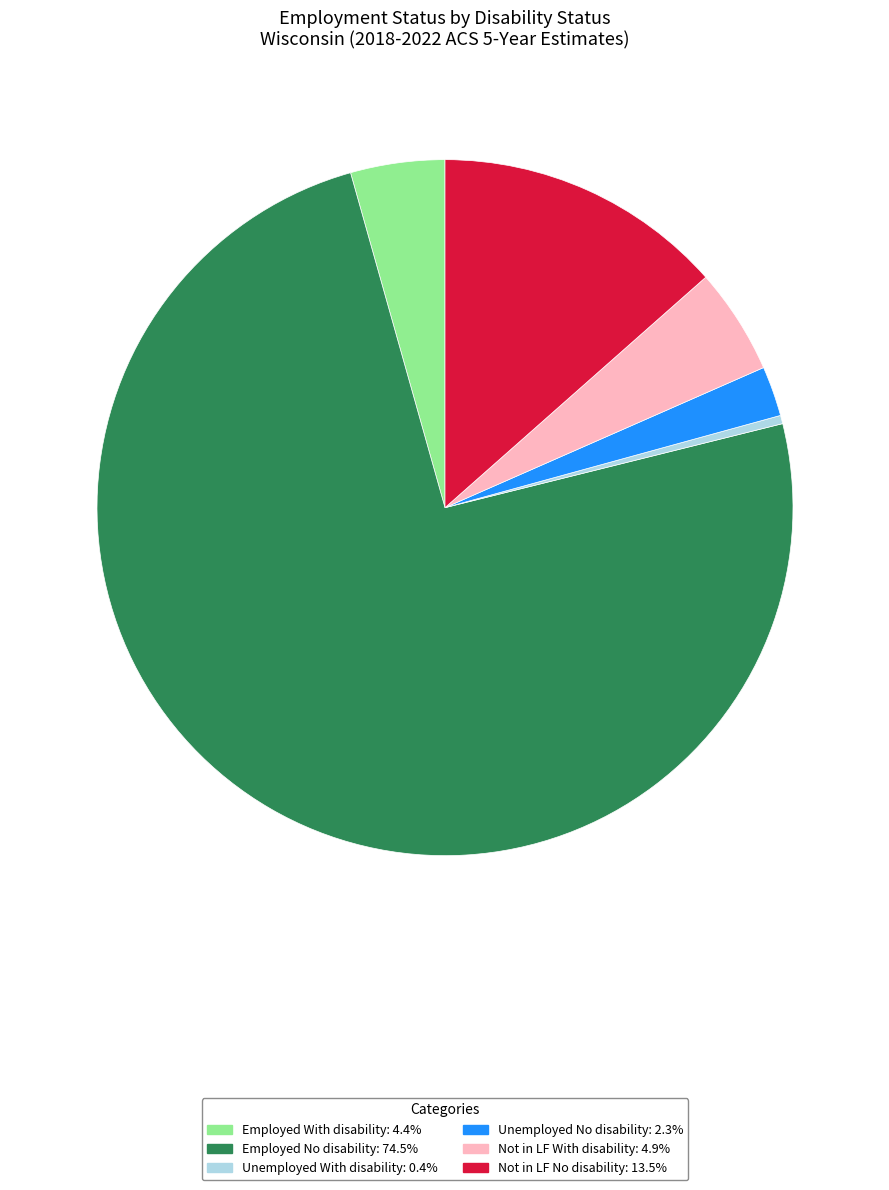

Combined, do Unemployed With disability: 0.4% and Not in LF No disability: 13.5% account for over 50%?

No